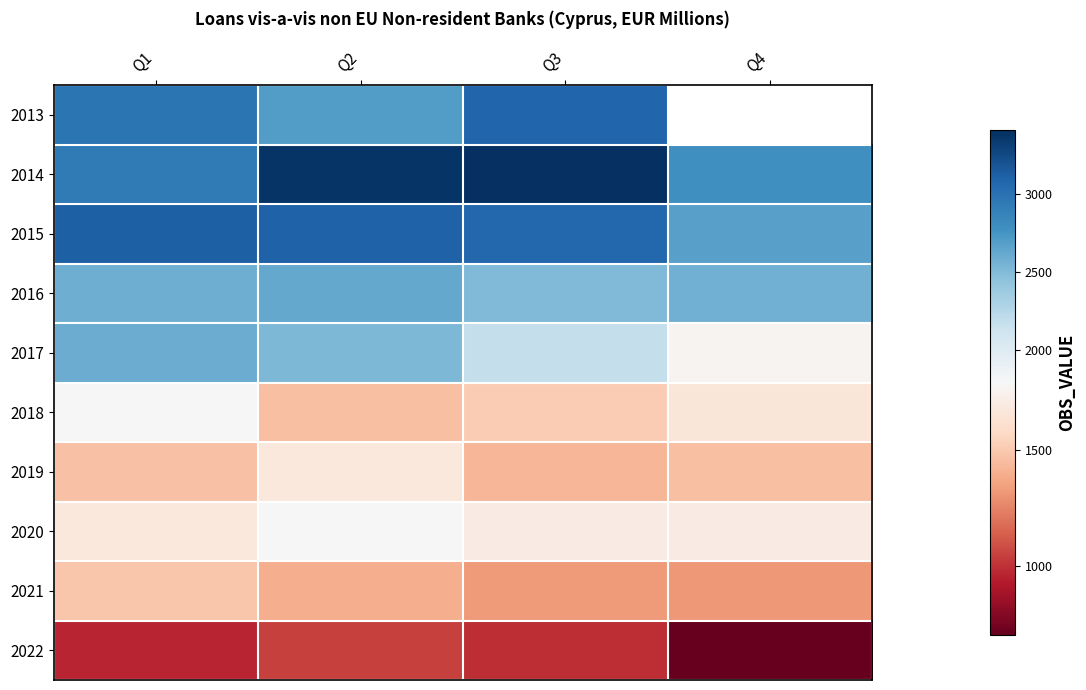

At which label is 2021 closest to 1404?

Q2